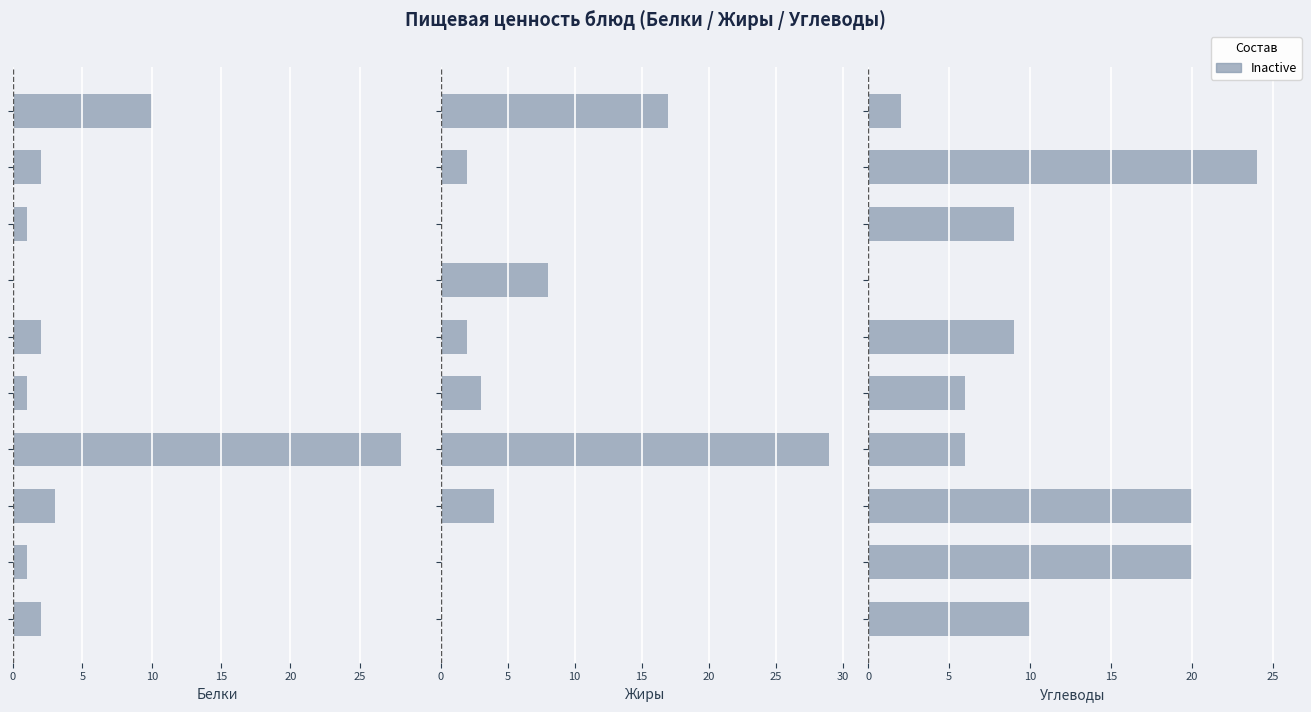

What position from the left is 0?

1